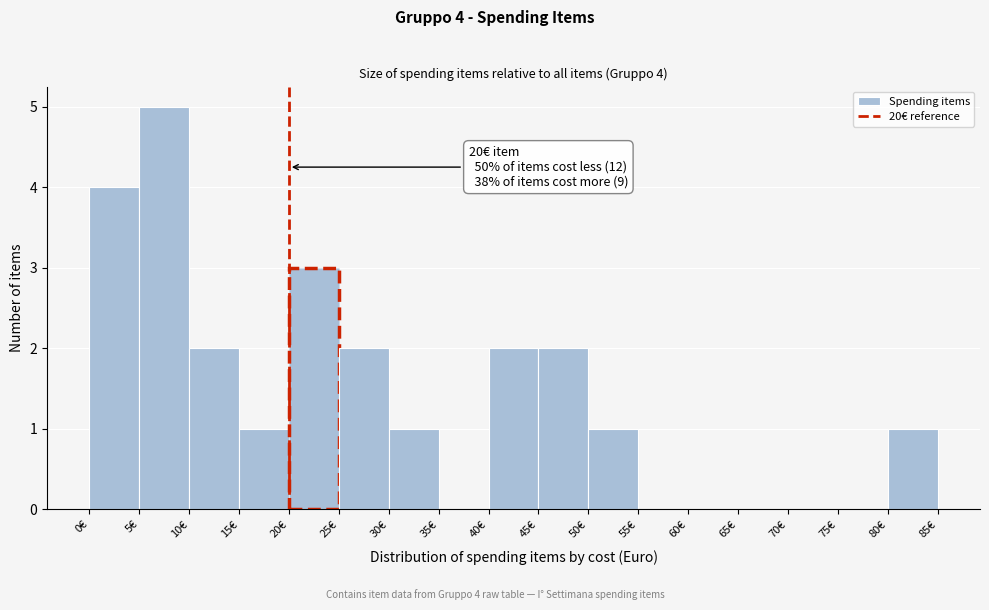

Which range on the x-axis has the tallest bar?

5 to 10